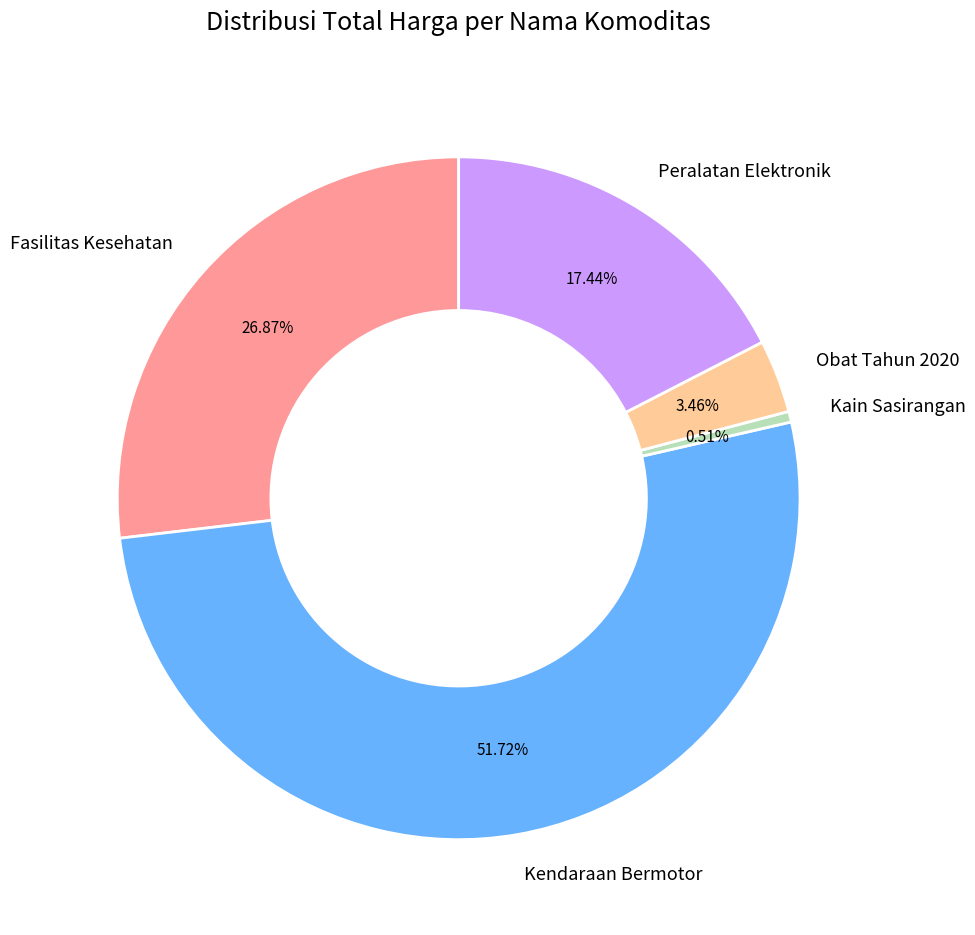

What is the majority slice?

Kendaraan Bermotor